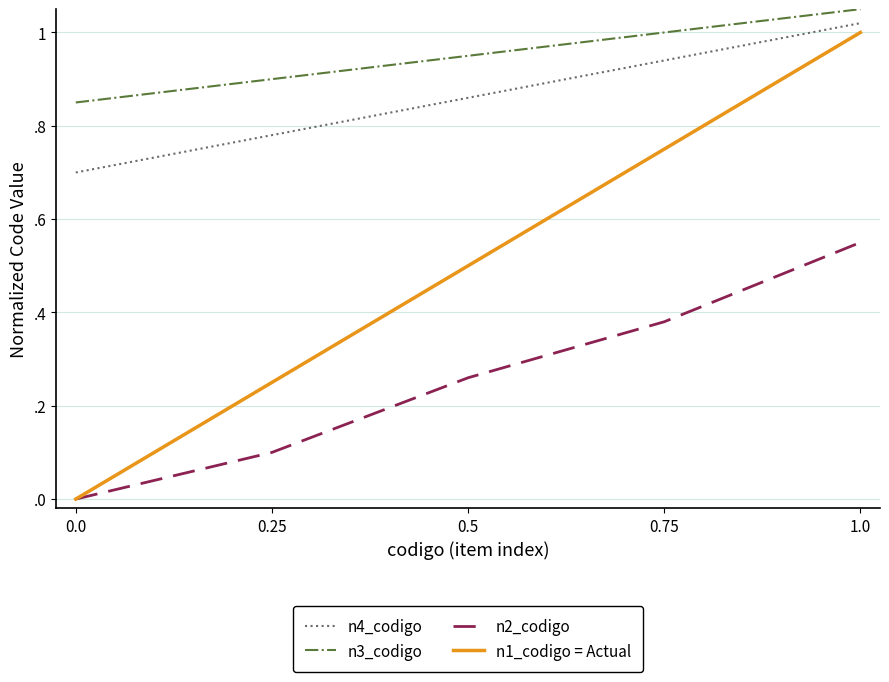

True or false: n2_codigo and n1_codigo = Actual cross at least once.

False